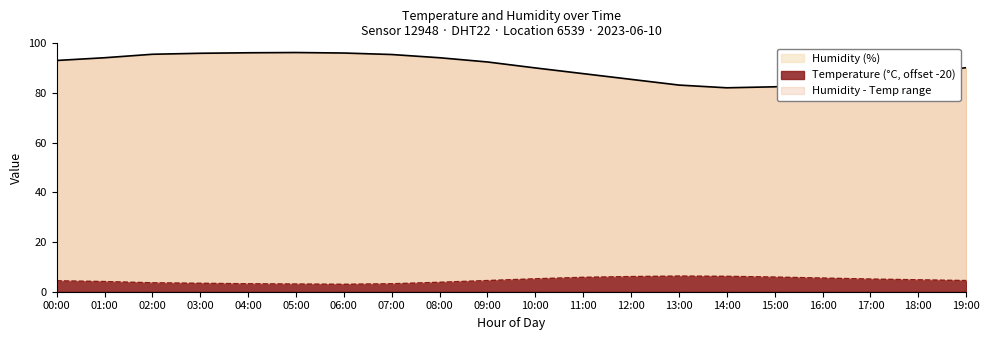

List the series in order of their overall mean, lowest first.

temperature, humidity